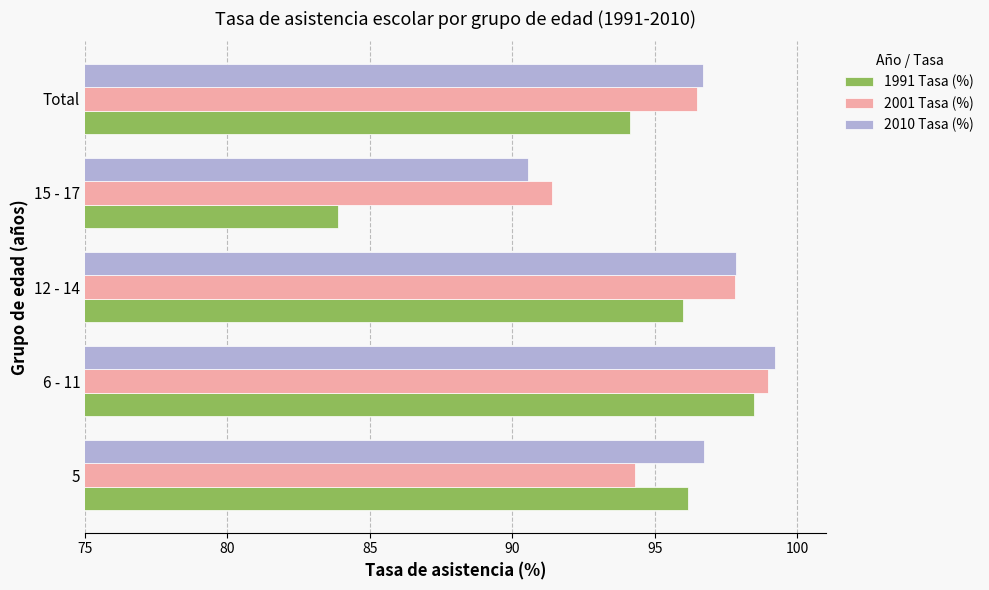

What is the average value of the 2010 Tasa (%) series?

96.2